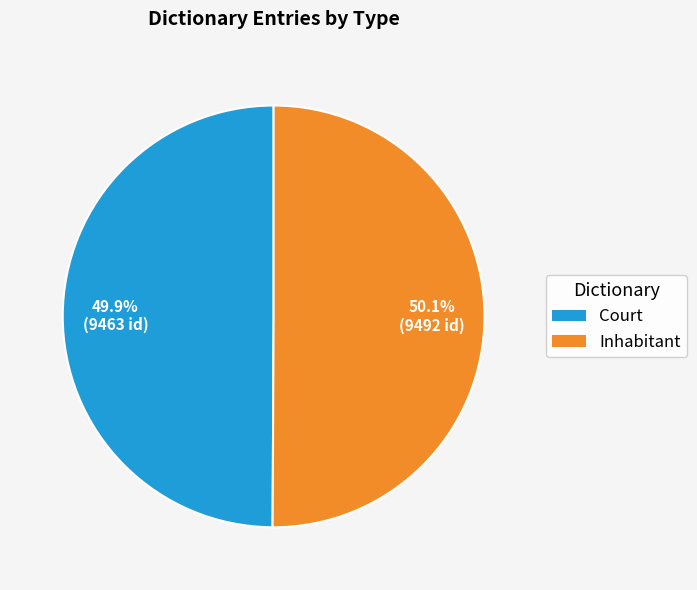

Is it true that Inhabitant is 36% of the pie?

False